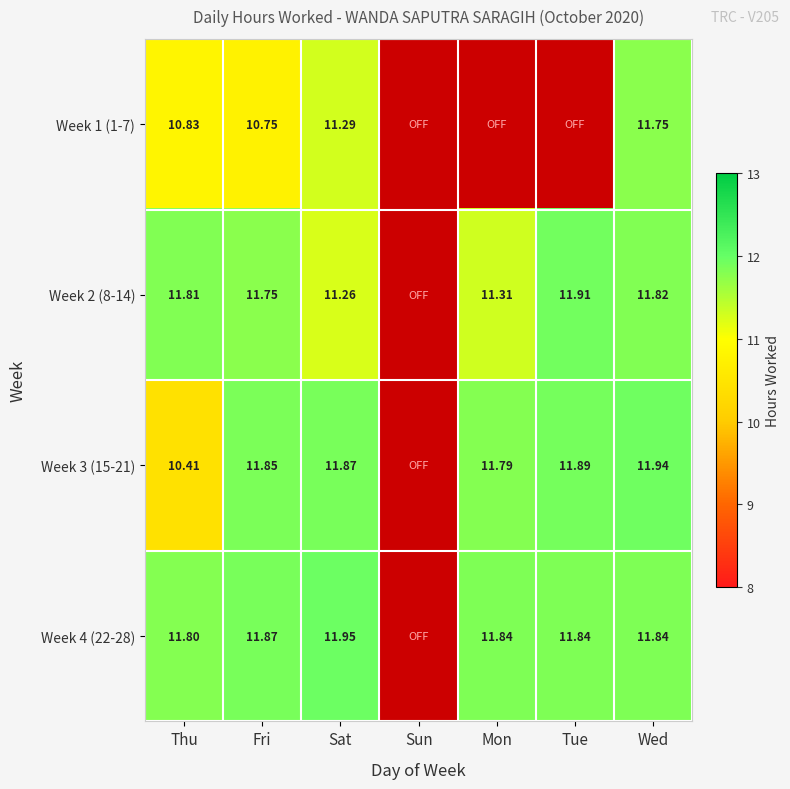

Is the value of Week 3 (15-21) at Fri greater than the value of Week 2 (8-14) at Mon?

Yes